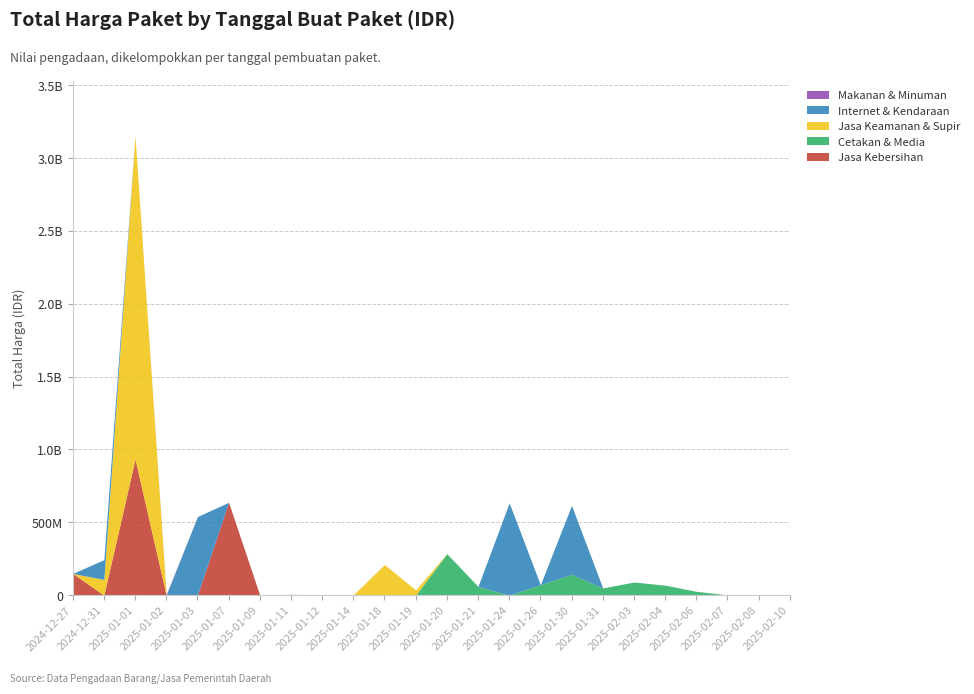

What is the label of the 18th point from the right?

2025-01-09